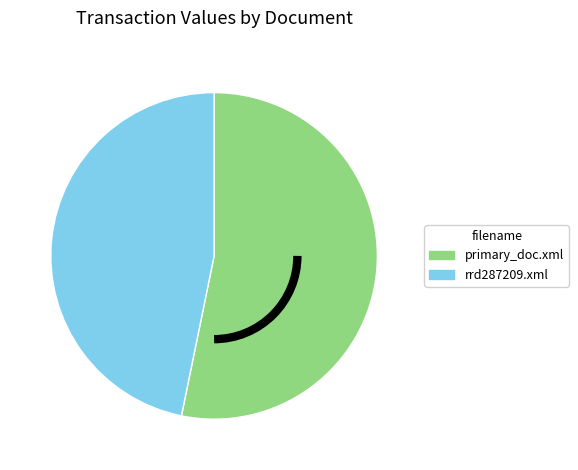

The primary_doc.xml slice represents 48% of the pie. True or false?

False